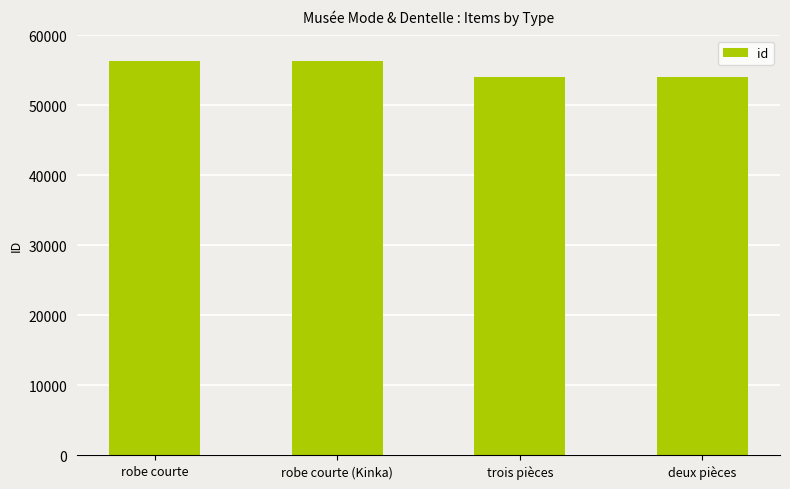

Does the chart contain stacked bars?

No